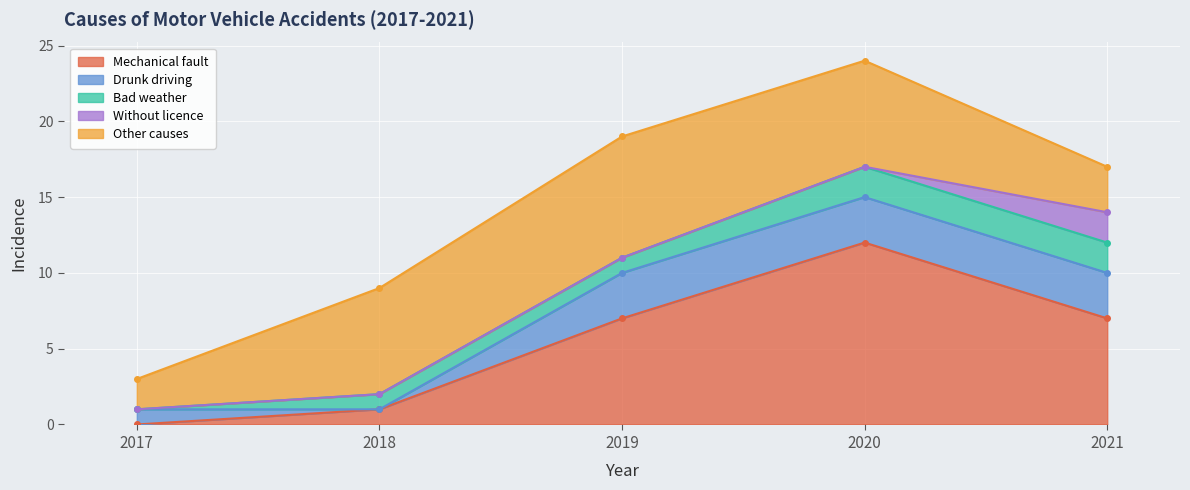

How many values in Drunk driving are above zero?

4